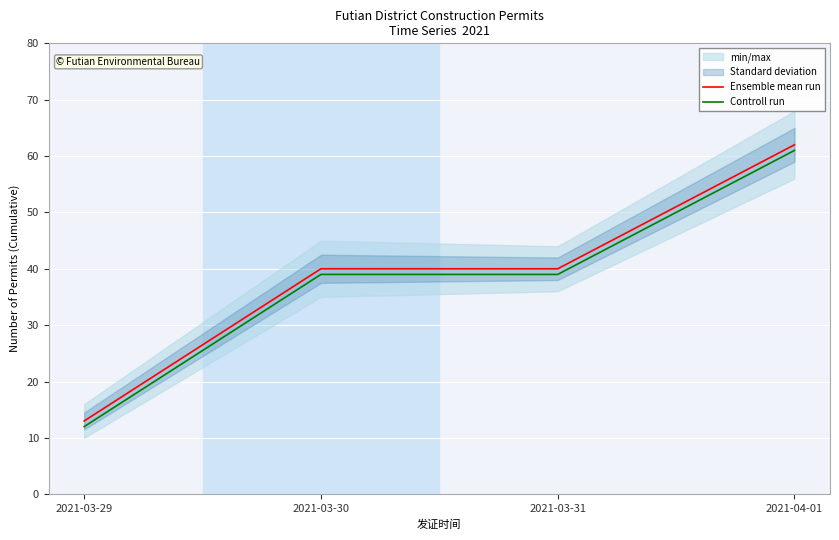

Is the value of Controll run at 2021-03-29 greater than the value of Ensemble mean run at 2021-04-01?

No